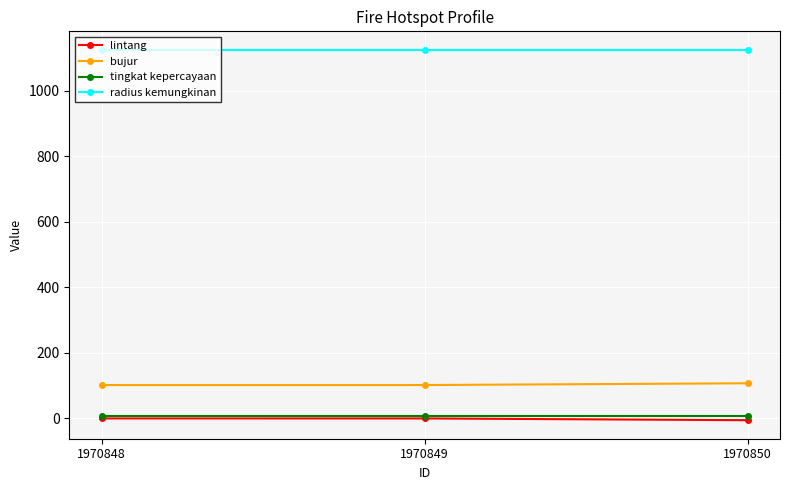

The value of radius kemungkinan at 1970849 is 1125.0. True or false?

True